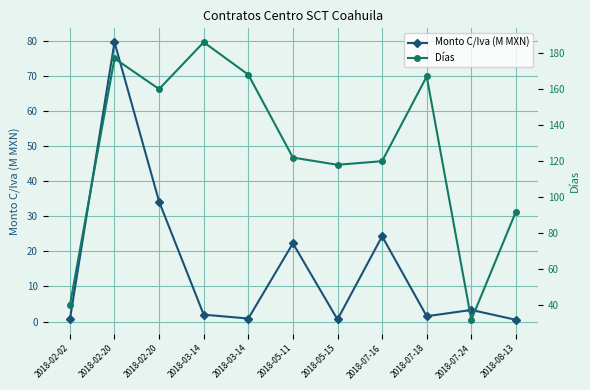

The Monto C/Iva (M MXN) series shows 0.6 at 2018-05-15. True or false?

True